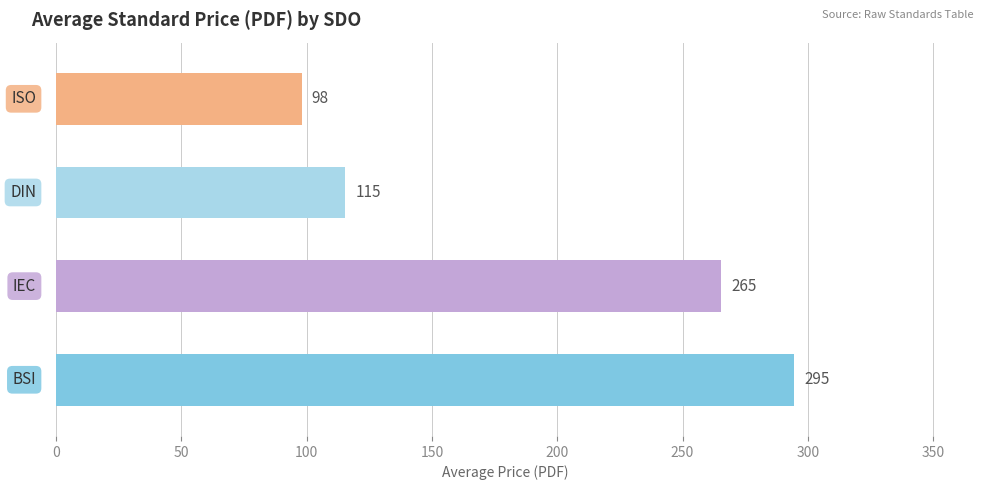

What is the maximum value shown in the chart?

294.7